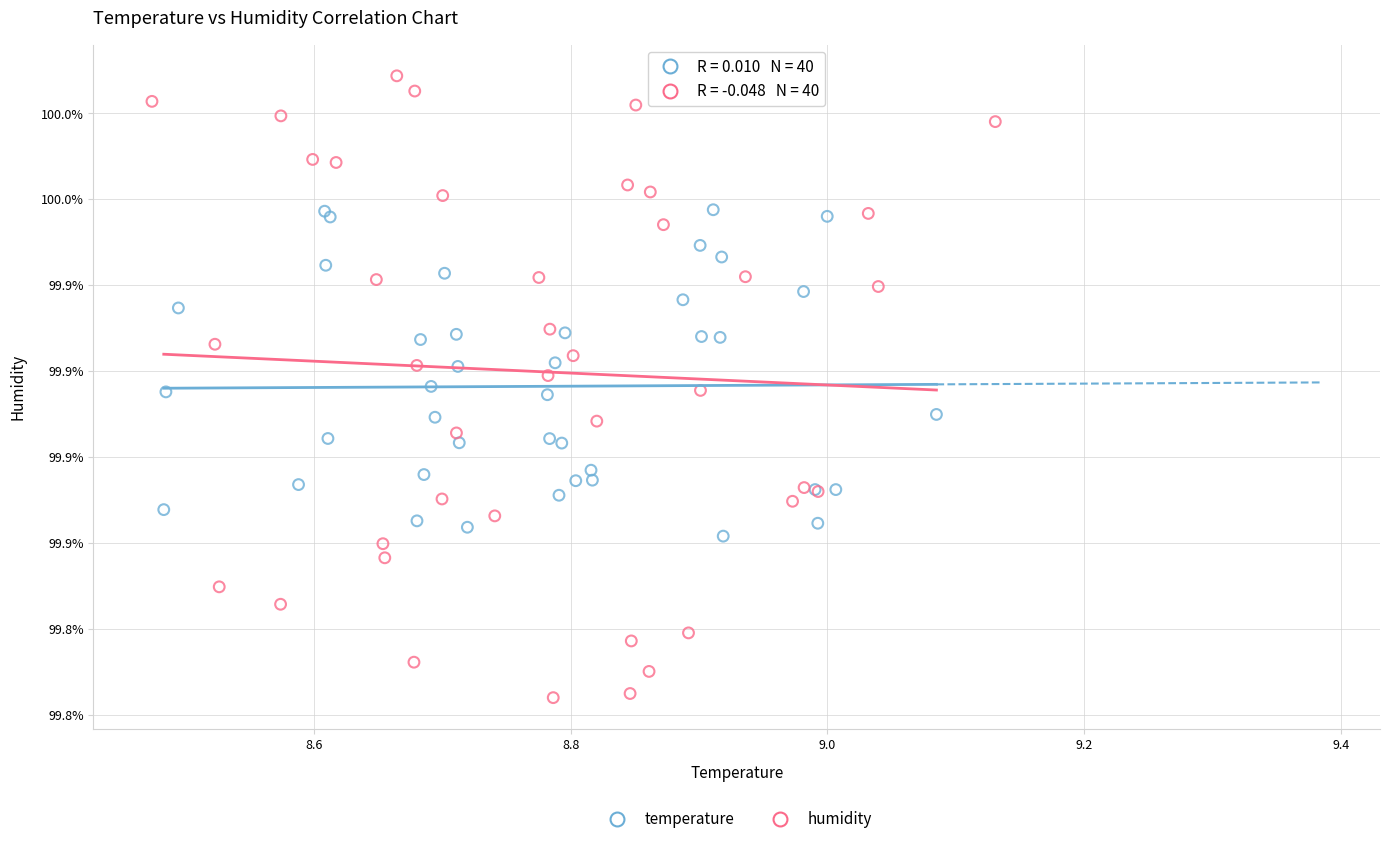

Which series contains the lowest Y value?

humidity